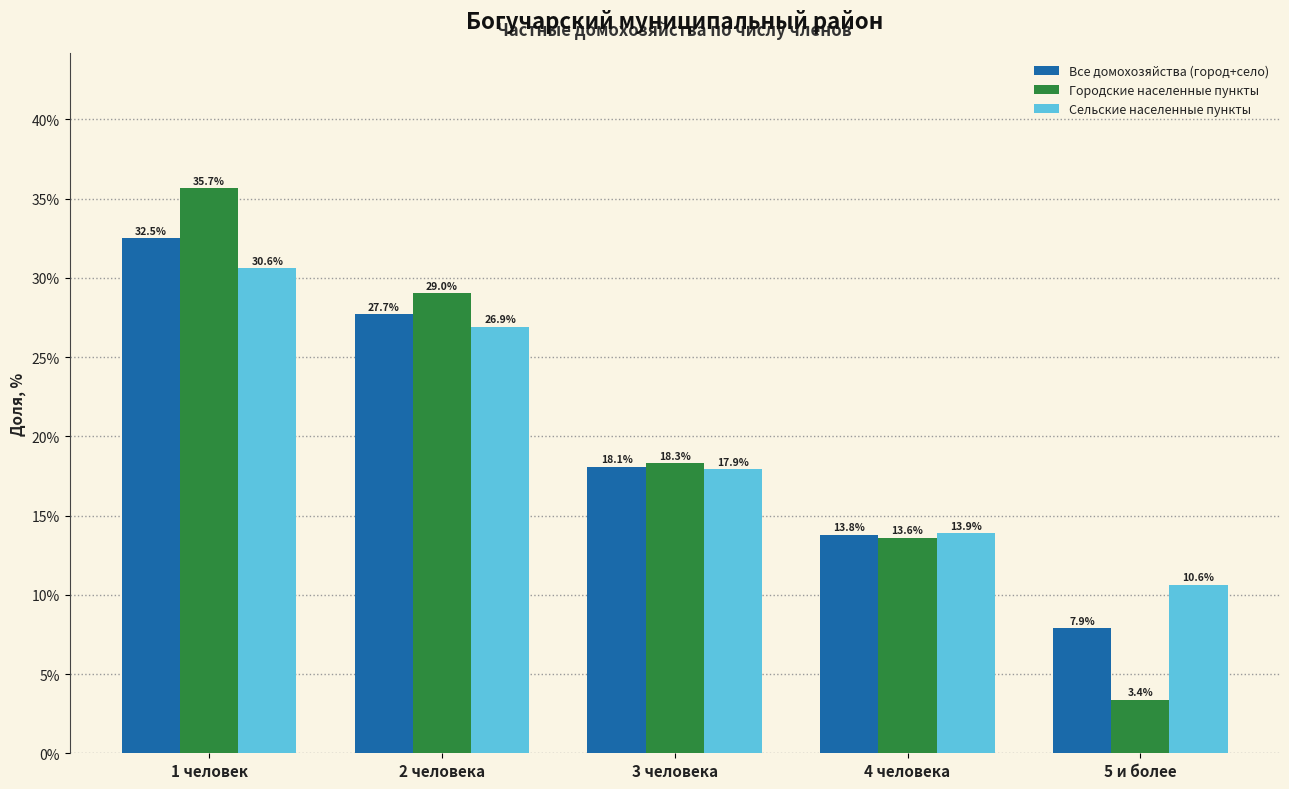

Reading left to right, what are all the values shown in this chart?

Все домохозяйства (город+село): 1 человек=32.5	2 человека=27.7	3 человека=18.1	4 человека=13.8	5 и более=7.9
Городские населенные пункты: 1 человек=35.7	2 человека=29.0	3 человека=18.3	4 человека=13.6	5 и более=3.4
Сельские населенные пункты: 1 человек=30.6	2 человека=26.9	3 человека=17.9	4 человека=13.9	5 и более=10.6